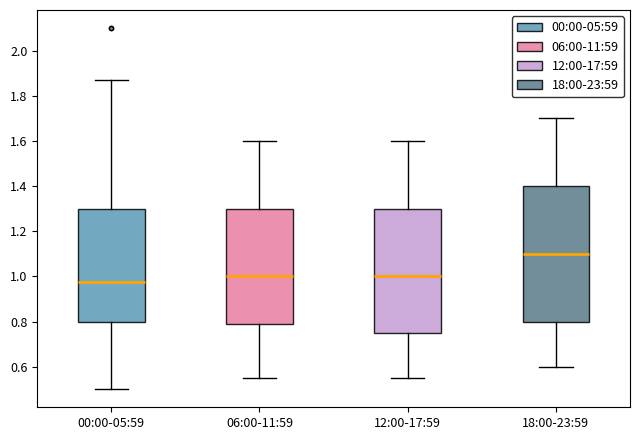

Reading left to right, read every box against the y-axis: the position of its median line, the range the box covers, and the ends of its whiskers. The values are not printed on the chart, so give them approximately, as read against the axis.

00:00-05:59: median 0.98, box 0.80 to 1.30, whiskers 0.50 to 1.88
06:00-11:59: median 1.00, box 0.78 to 1.30, whiskers 0.56 to 1.60
12:00-17:59: median 1.00, box 0.76 to 1.30, whiskers 0.56 to 1.60
18:00-23:59: median 1.10, box 0.80 to 1.40, whiskers 0.60 to 1.70